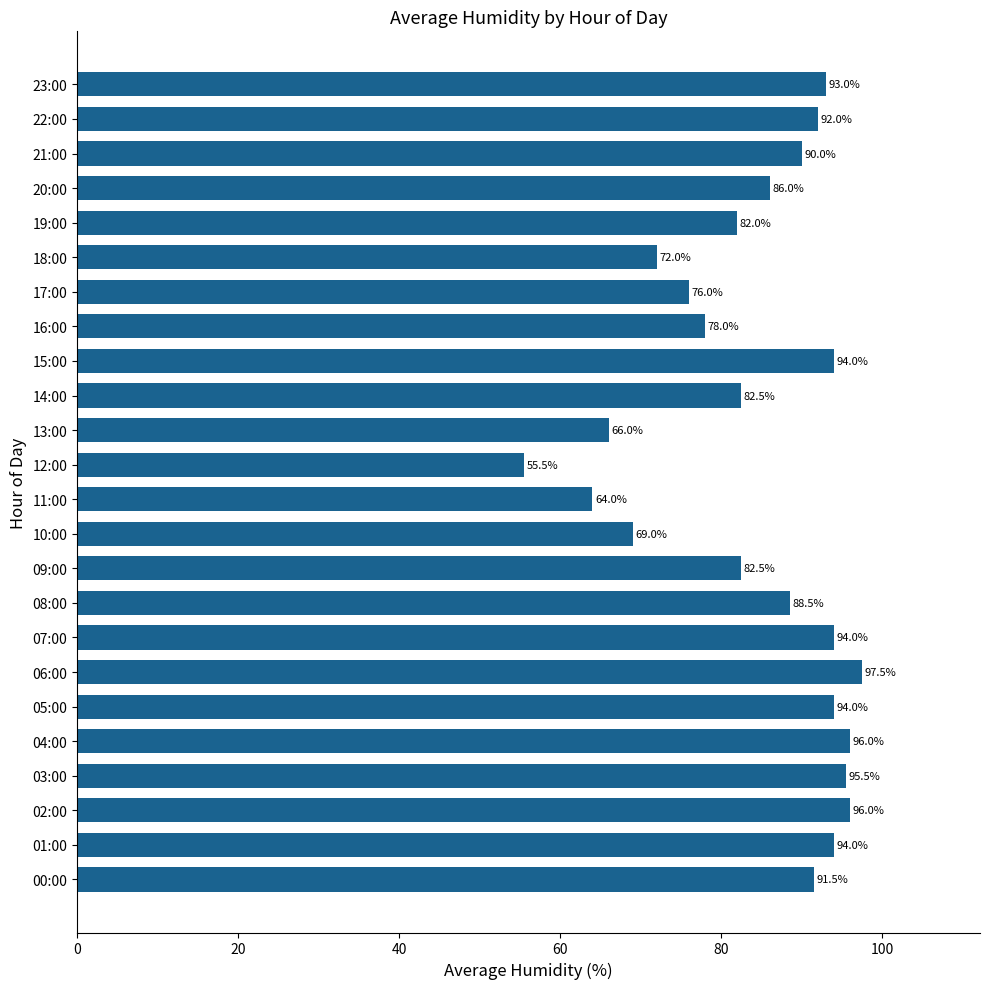

Count the number of data series in this chart.

1